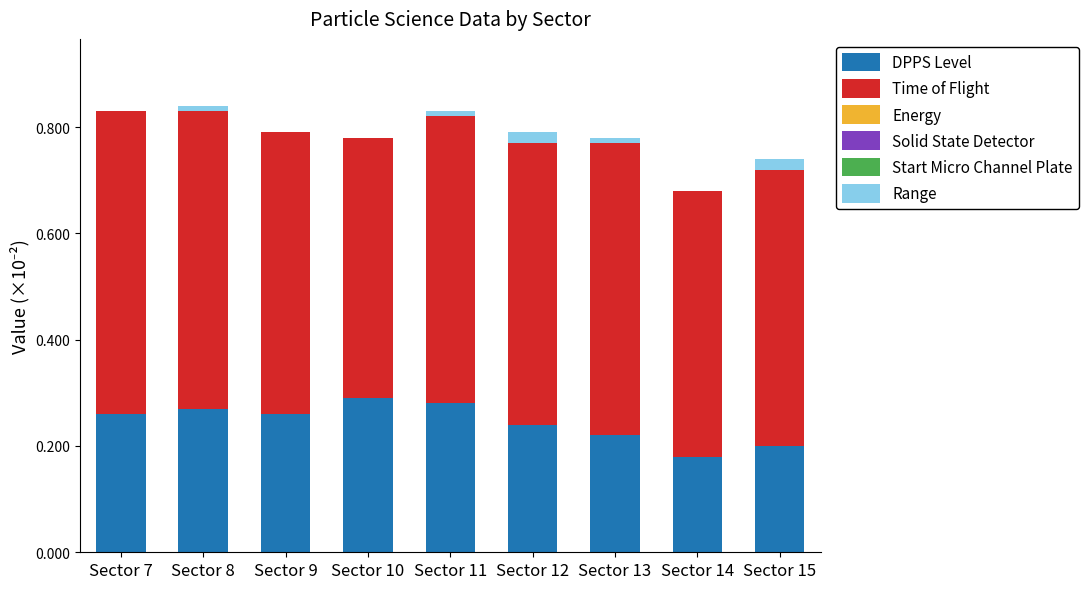

The DPPS Level series shows 0.4 at Sector 7. True or false?

False